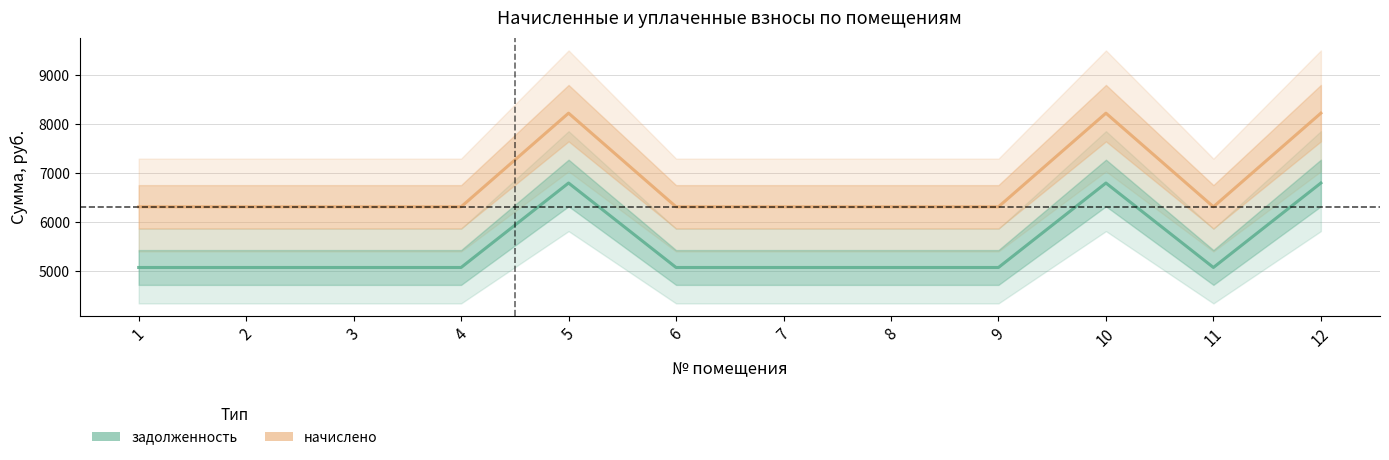

How many interior local peaks does the задолженность series have?

2